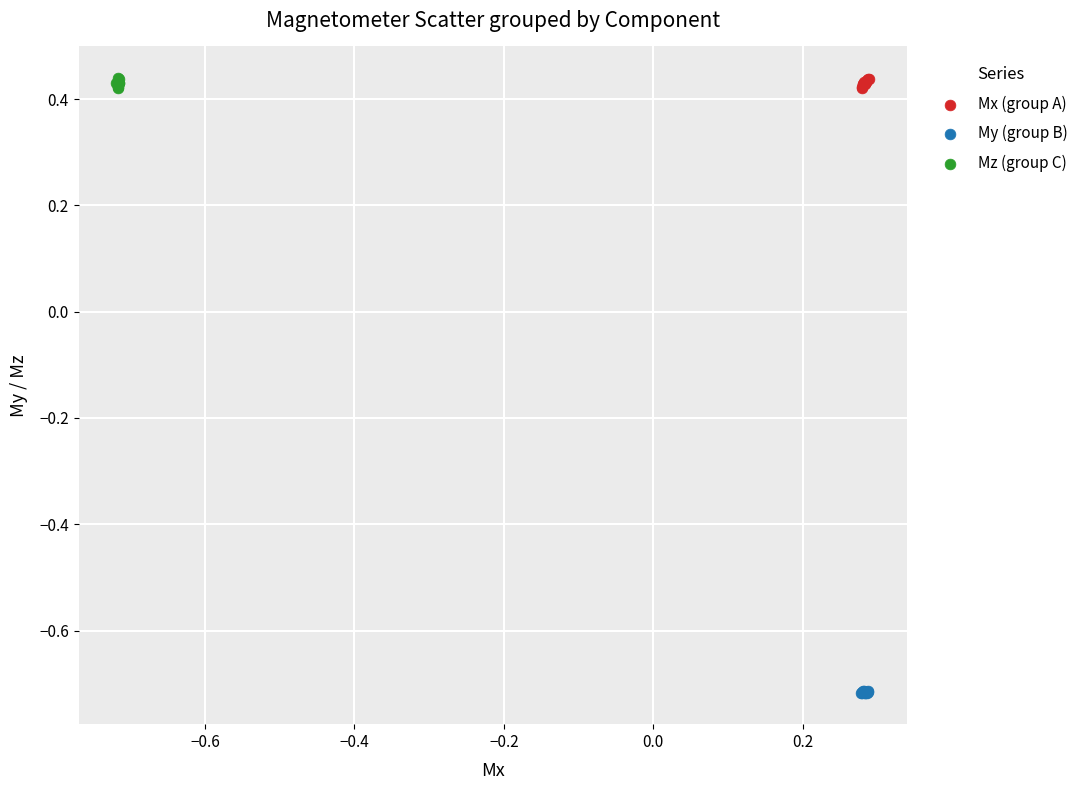

Which series contains the lowest Y value?

My (group B)